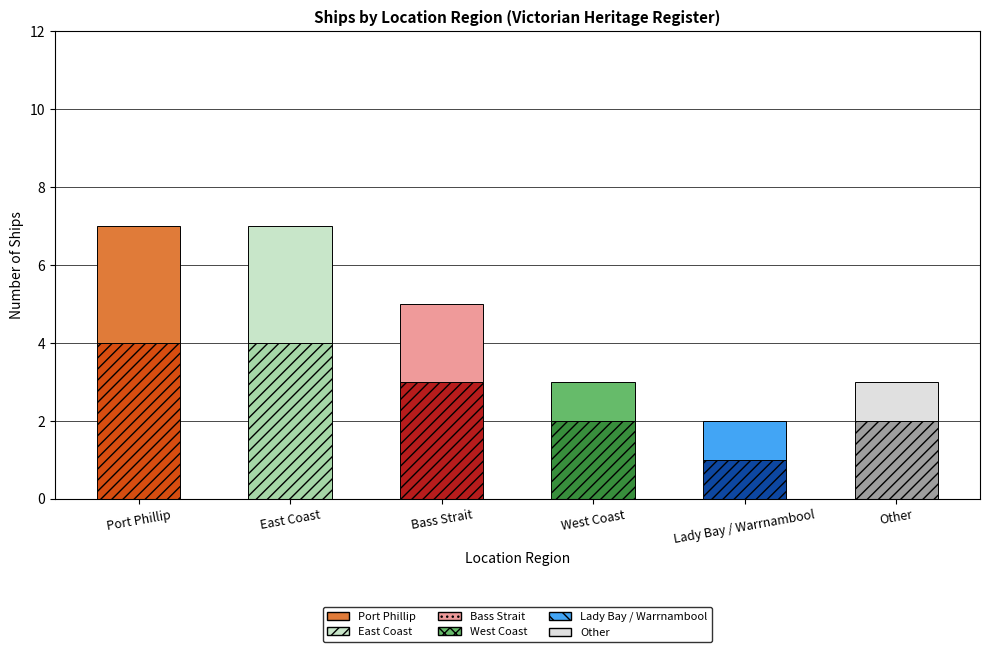

What is the minimum value shown in the chart?

1